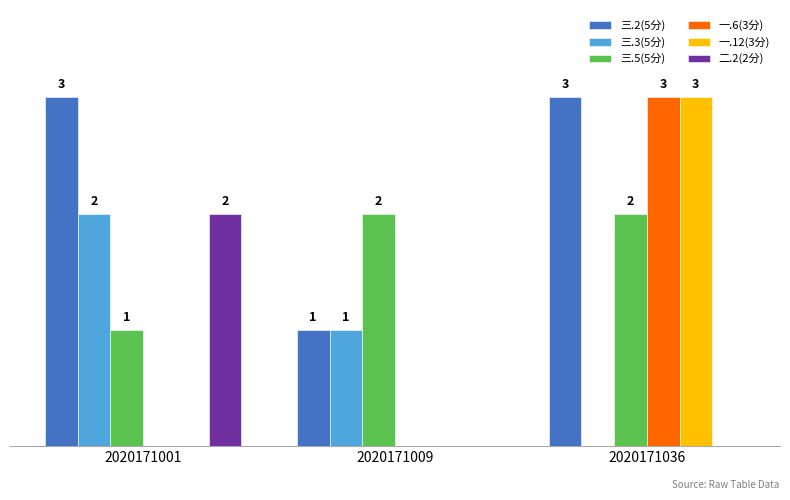

Which series has the largest total across all categories?

三.2(5分)